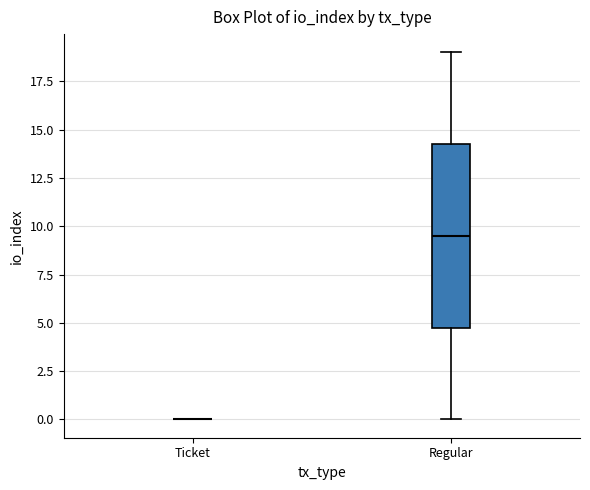

Reading left to right, read every box against the y-axis: the position of its median line, the range the box covers, and the ends of its whiskers. The values are not printed on the chart, so give them approximately, as read against the axis.

Ticket: box collapsed to a line at 0.0, whiskers 0.0 to 0.0
Regular: median 9.5, box 5.0 to 14.5, whiskers 0.0 to 19.0